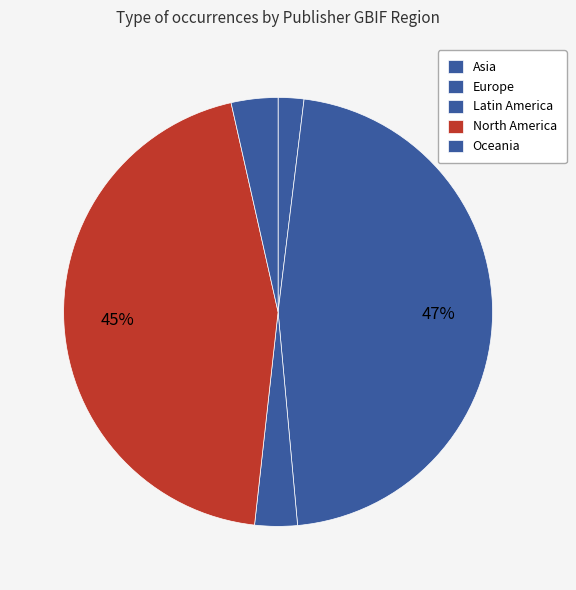

How many segments does this pie chart have?

5